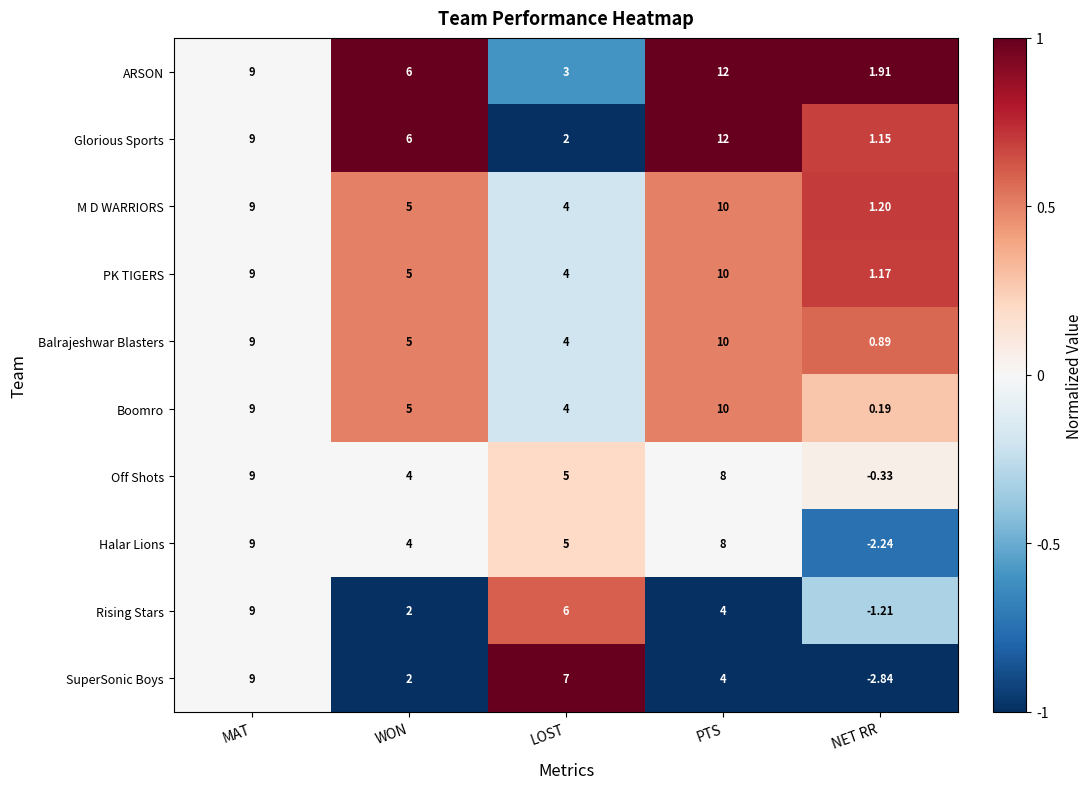

Which label corresponds to the smallest value in the chart?

NET RR